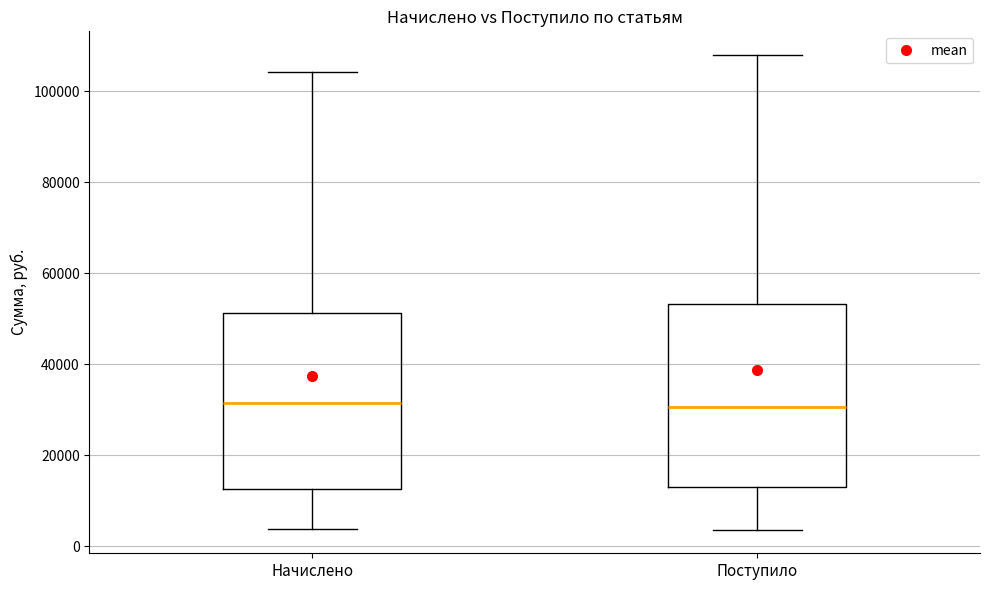

Where does the upper whisker of the box for Начислено end on the y-axis? The values are not printed on the chart, so give them approximately, as read against the axis.

104000